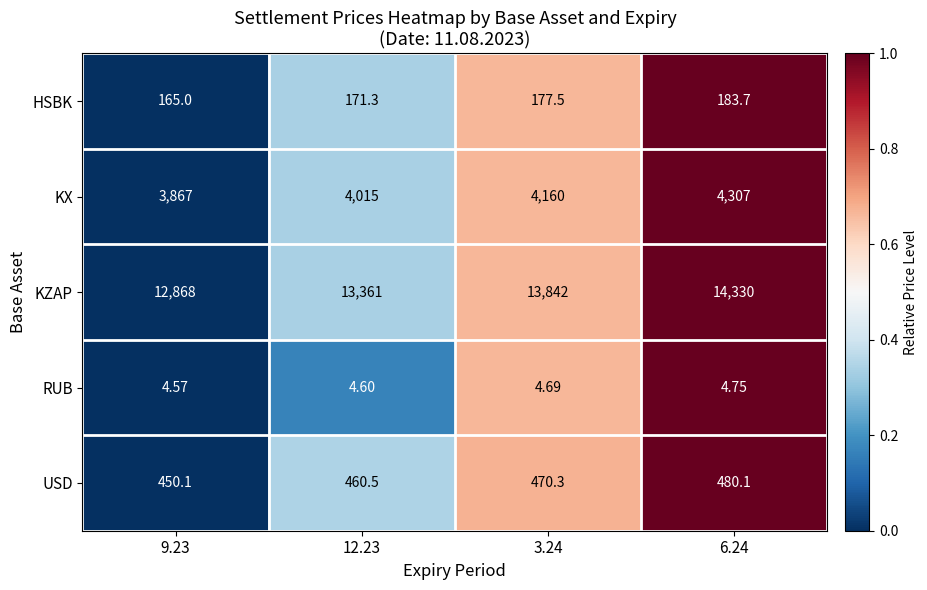

Is the value of HSBK at 12.23 greater than the value of KZAP at 3.24?

No